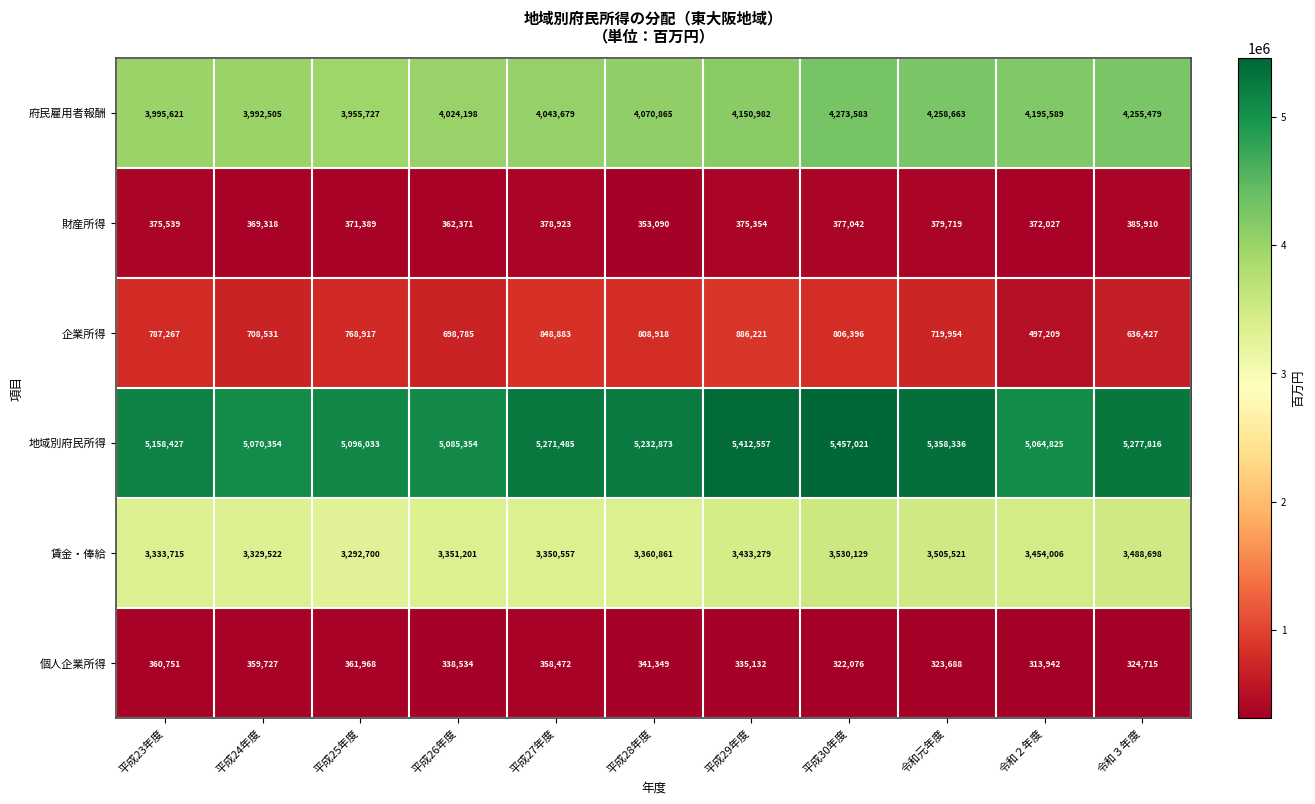

Is it true that 地域別府民所得 equals 7289532 at 平成25年度?

False